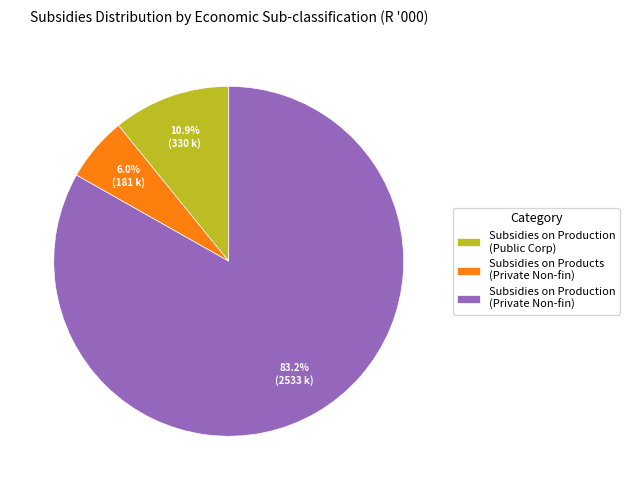

What is the largest slice in the pie chart?

Subsidies on Production (Private Non-fin)